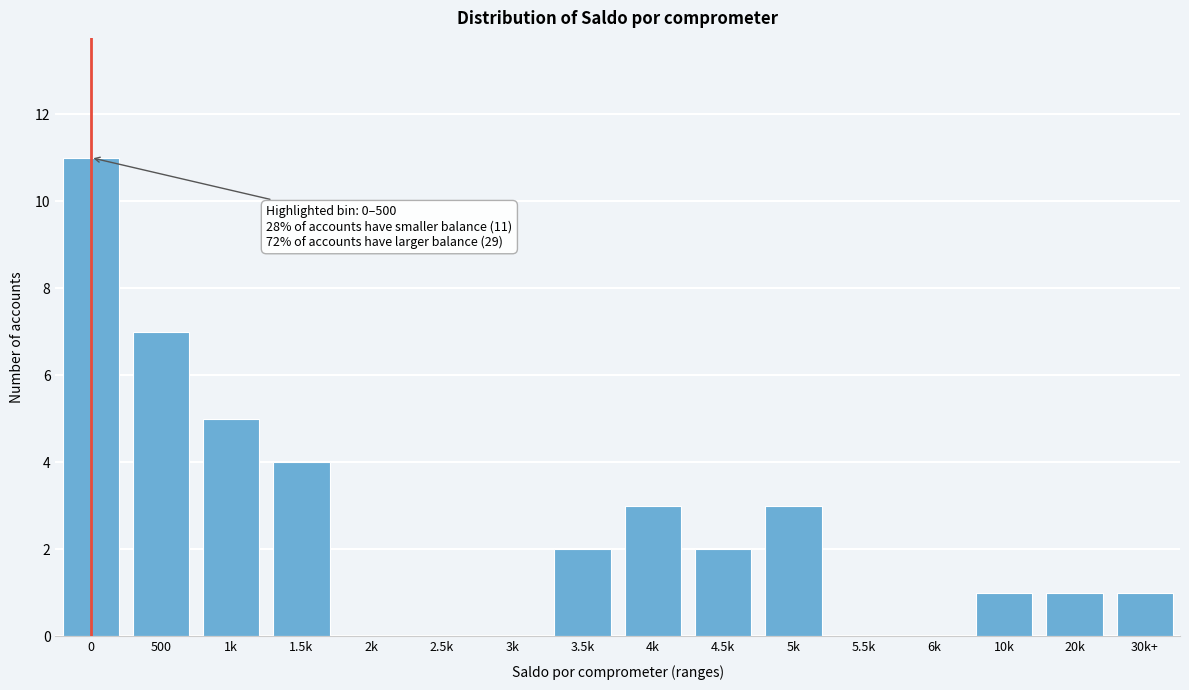

Reading left to right, extract all data points from this chart.

0=11	500=7	1k=5	1.5k=4	2k=0	2.5k=0	3k=0	3.5k=2	4k=3	4.5k=2	5k=3	5.5k=0	6k=0	10k=1	20k=1	30k+=1